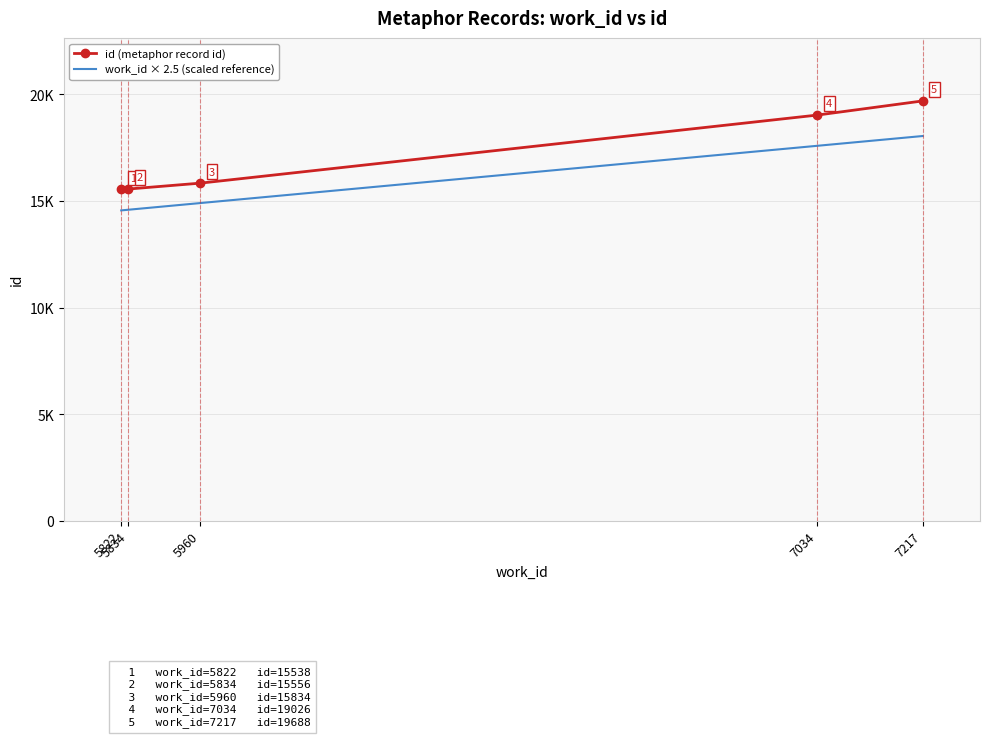

What is the difference between the second highest and second lowest values in the id (metaphor record id) series?

3470.0